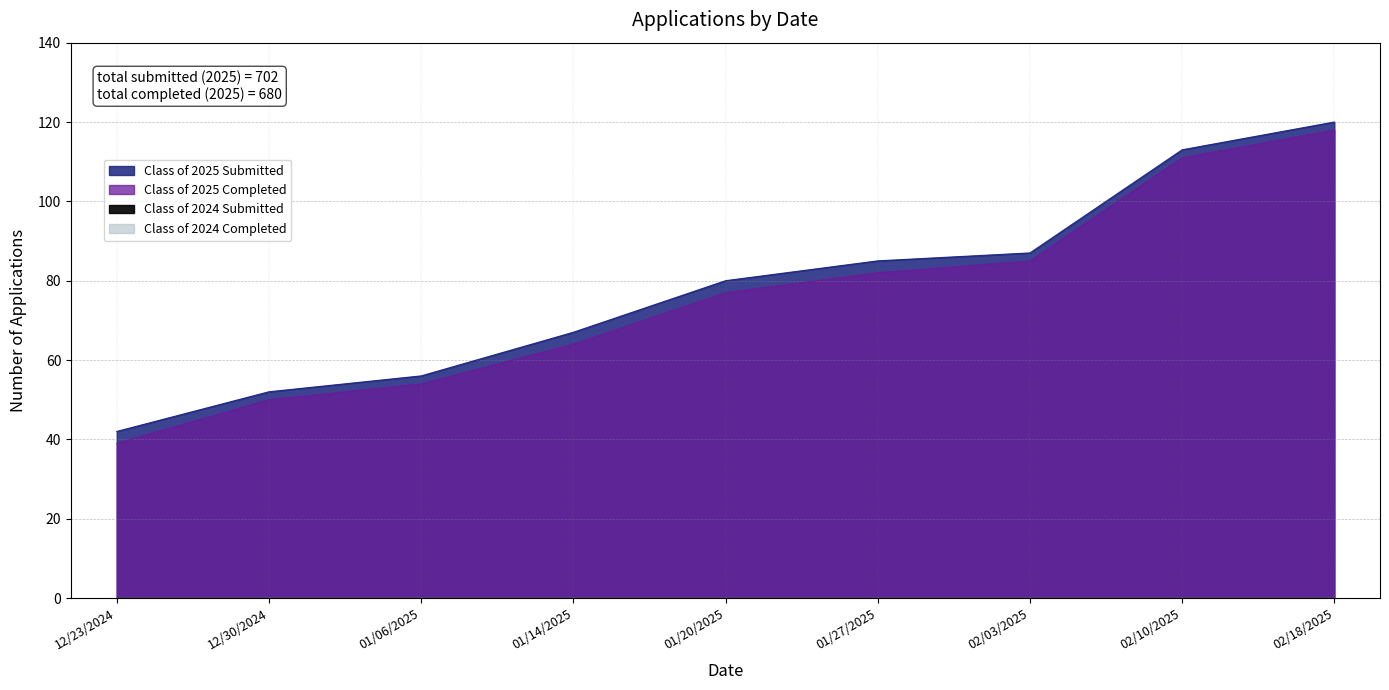

What is the minimum value for Class of 2025 Completed?

39